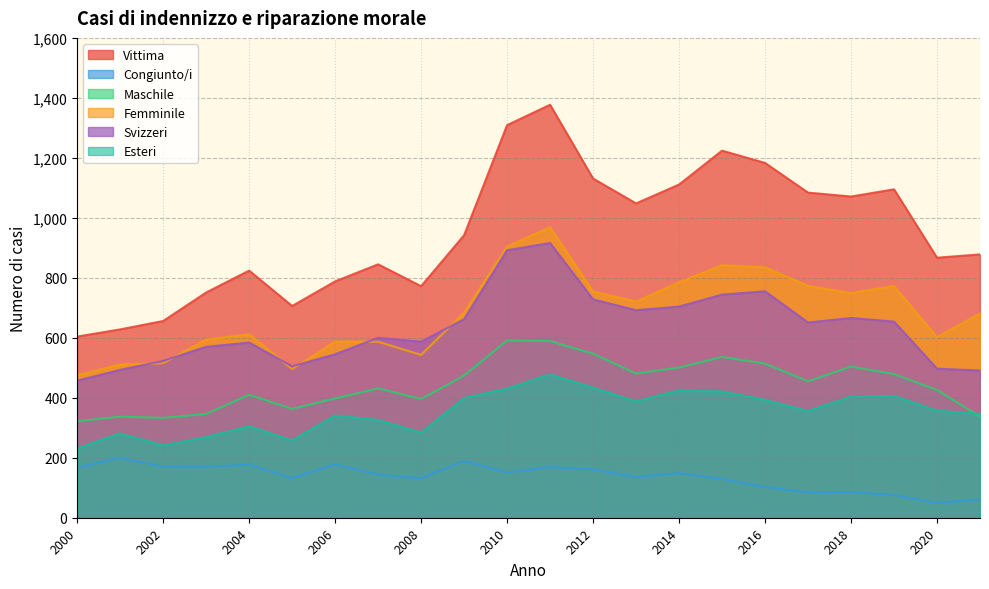

Reading left to right, what are all the values shown in this chart?

Vittima: 2000=604	2001=628	2002=656	2003=751	2004=824	2005=706	2006=788	2007=845	2008=772	2009=942	2010=1309	2011=1377	2012=1131	2013=1048	2014=1111	2015=1224	2016=1183	2017=1084	2018=1071	2019=1095	2020=867	2021=878
Congiunto/i: 2000=167	2001=200	2002=170	2003=170	2004=177	2005=132	2006=178	2007=143	2008=132	2009=189	2010=151	2011=169	2012=161	2013=136	2014=149	2015=129	2016=103	2017=84	2018=86	2019=76	2020=49	2021=62
Maschile: 2000=322	2001=337	2002=333	2003=346	2004=410	2005=363	2006=398	2007=431	2008=396	2009=474	2010=591	2011=589	2012=547	2013=481	2014=501	2015=536	2016=514	2017=455	2018=504	2019=479	2020=426	2021=337
Femminile: 2000=475	2001=511	2002=515	2003=594	2004=612	2005=496	2006=587	2007=587	2008=543	2009=684	2010=904	2011=969	2012=754	2013=721	2014=785	2015=842	2016=835	2017=773	2018=749	2019=773	2020=602	2021=681
Svizzeri: 2000=457	2001=493	2002=523	2003=570	2004=584	2005=505	2006=545	2007=600	2008=587	2009=662	2010=892	2011=916	2012=728	2013=692	2014=704	2015=744	2016=755	2017=651	2018=666	2019=654	2020=497	2021=491
Esteri: 2000=231	2001=281	2002=241	2003=269	2004=305	2005=258	2006=341	2007=326	2008=284	2009=399	2010=431	2011=478	2012=434	2013=388	2014=425	2015=421	2016=393	2017=356	2018=404	2019=406	2020=357	2021=346